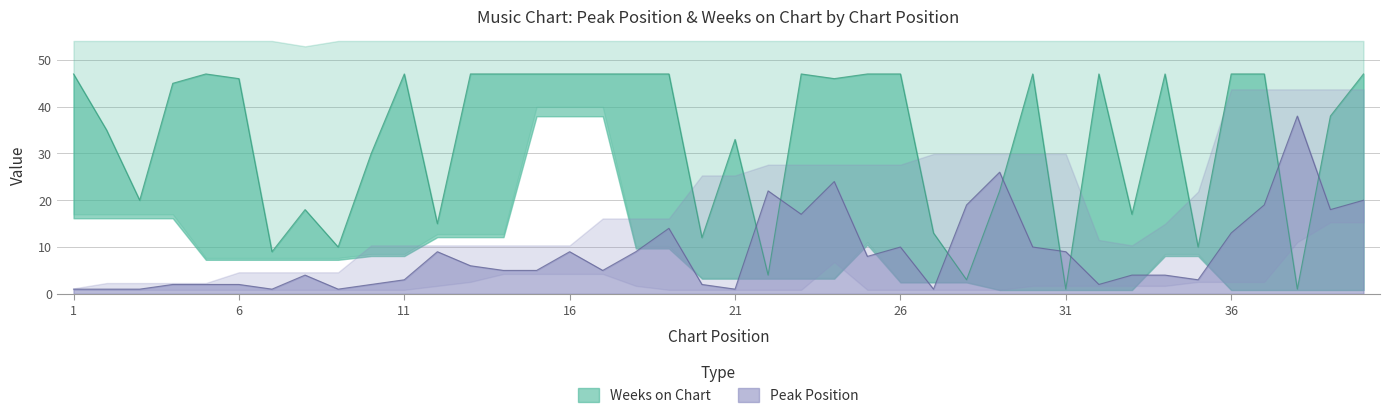

What is the smallest value displayed?

1